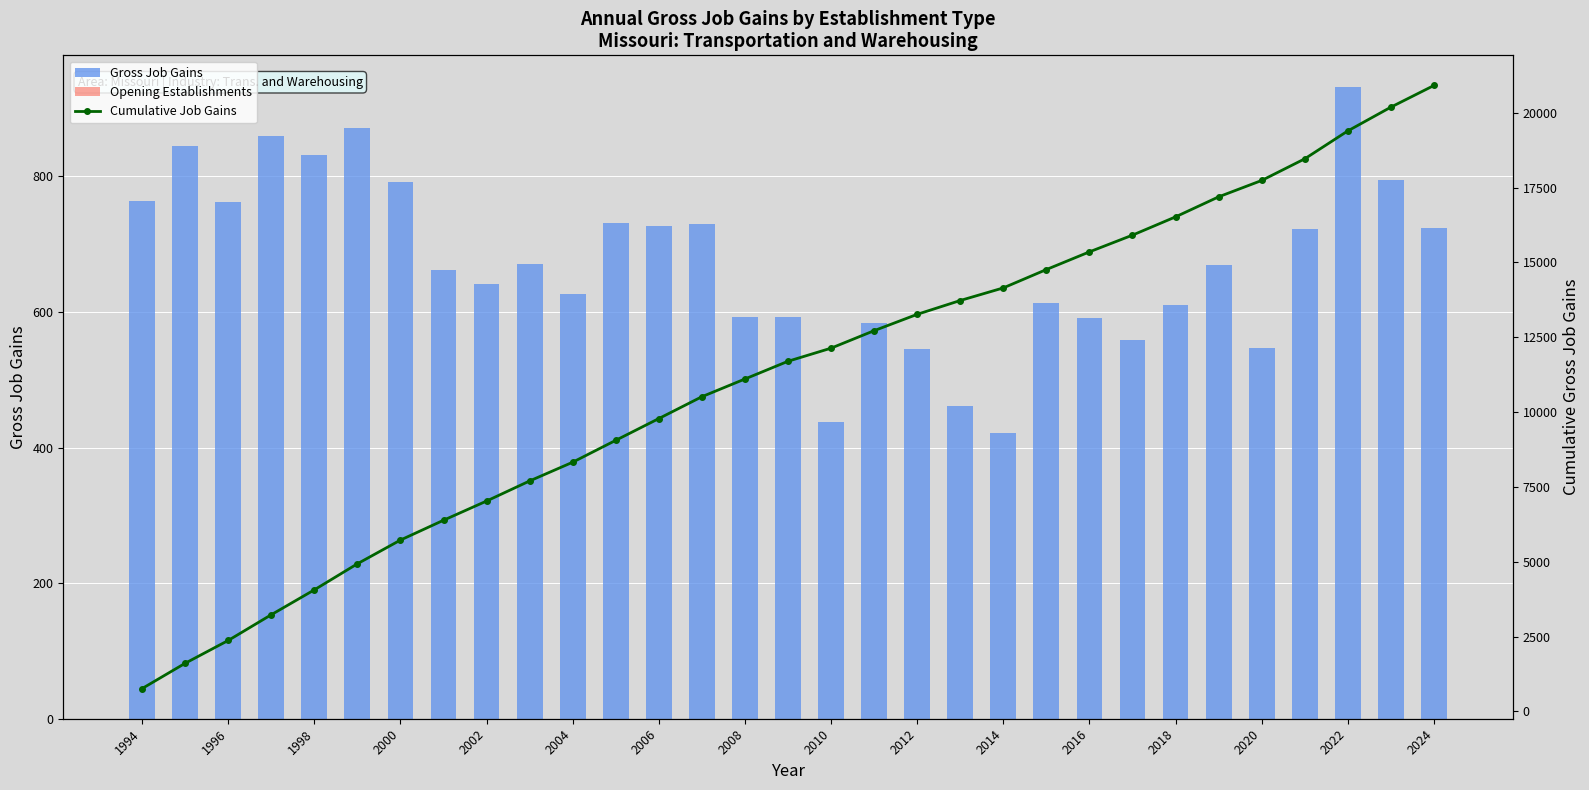

Is it true that Gross Job Gains equals 591 at 2016?

True